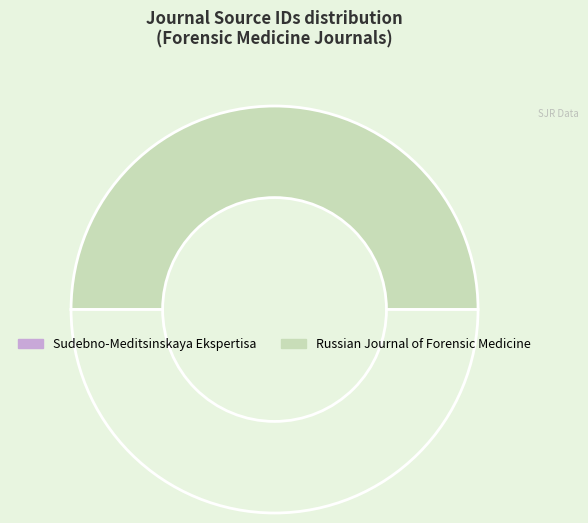

Is there a majority slice in this chart?

Yes